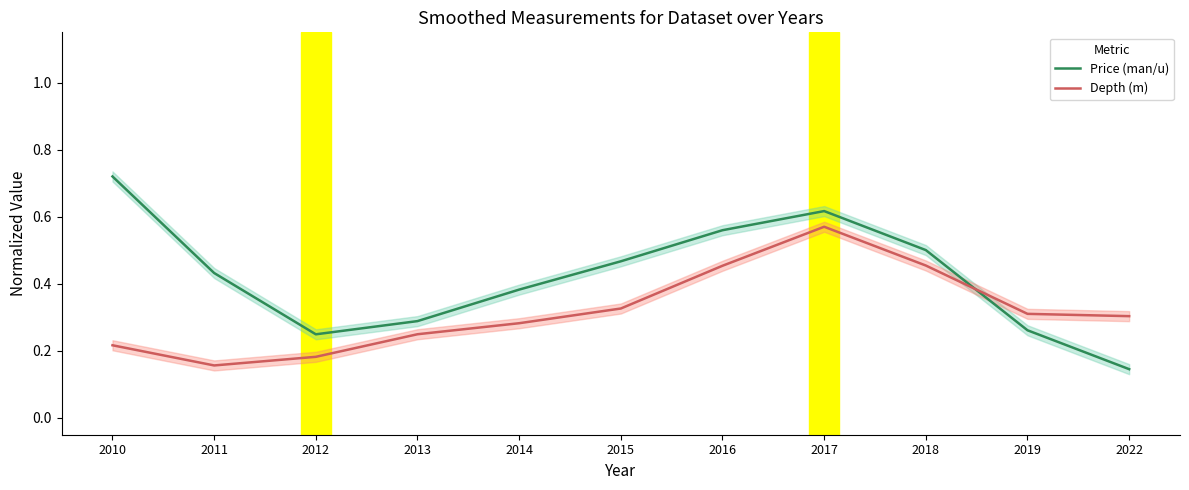

What is the sum of the Depth (m) values at 2013 and 2014?

0.5